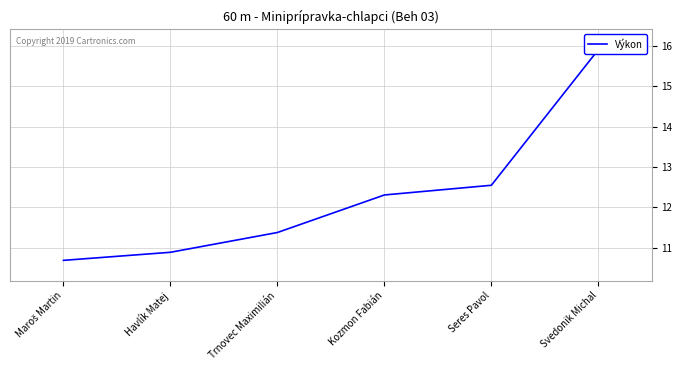

The value at Trnovec Maximilián is 11.4. True or false?

True